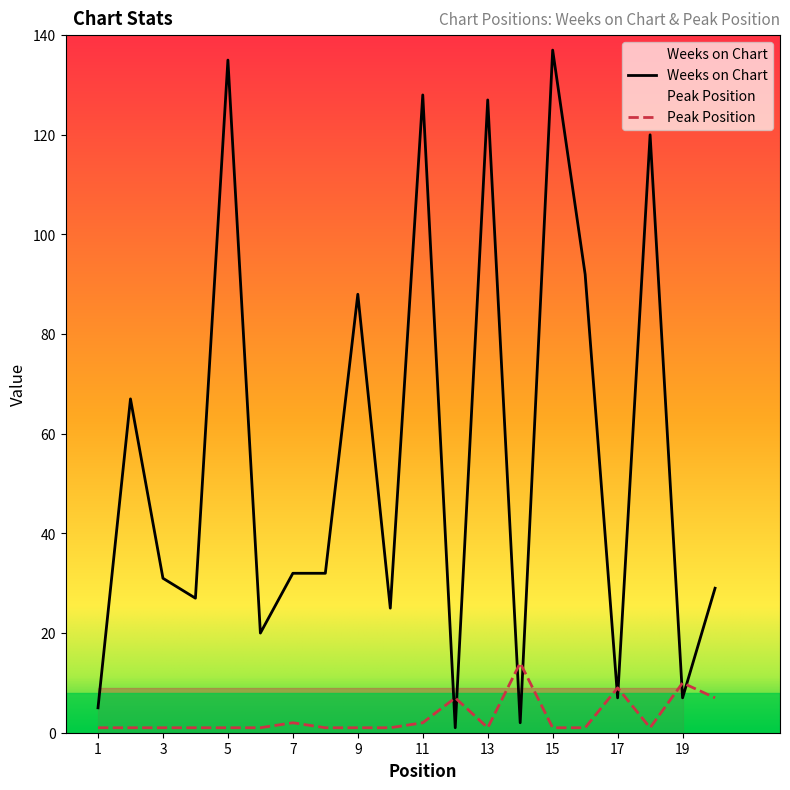

True or false: Peak Position has more than 0 points higher than both neighbors.

True